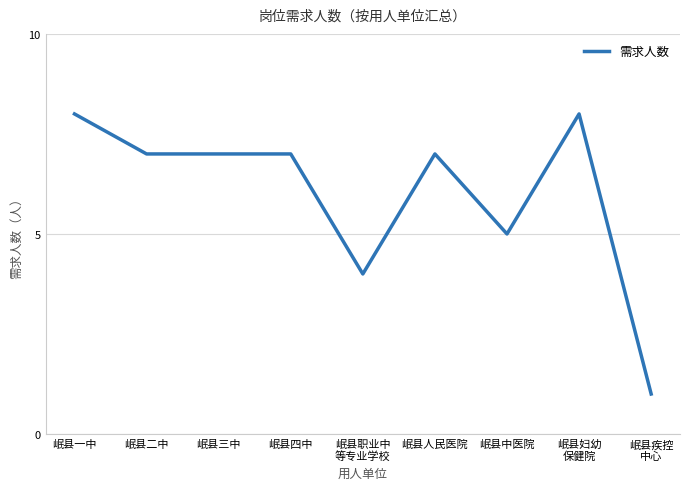

Is this an area chart (filled region under the line)?

No